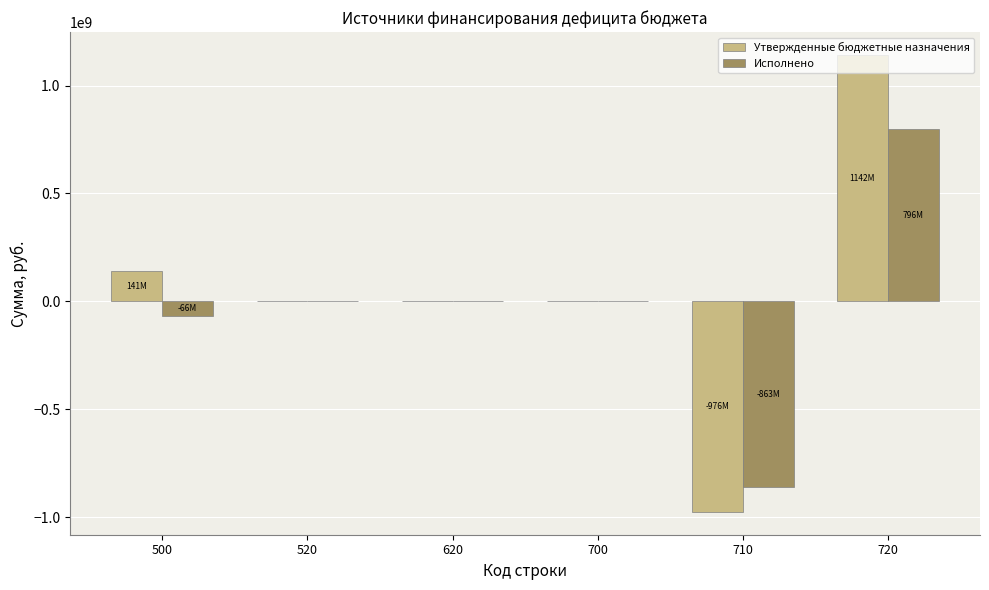

What is the sum of all Исполнено values?

-132521455.6